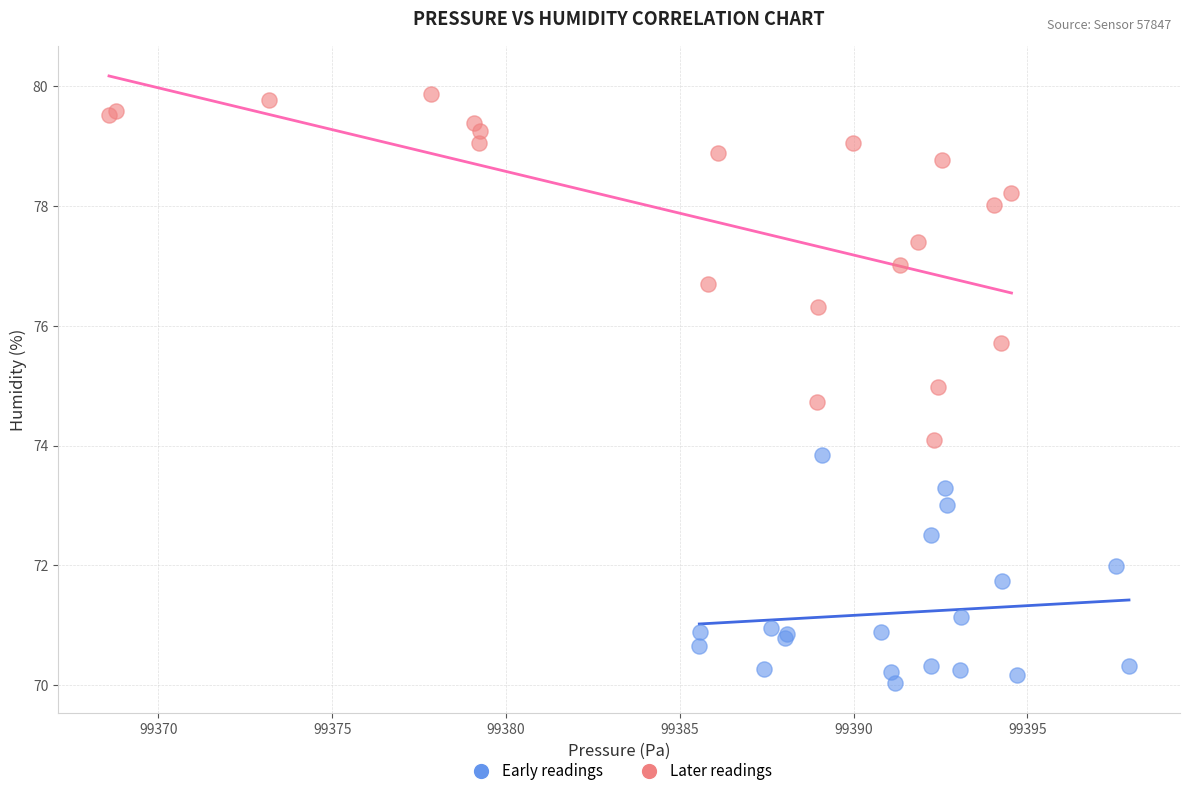

Which series reaches the maximum Y coordinate?

Later readings